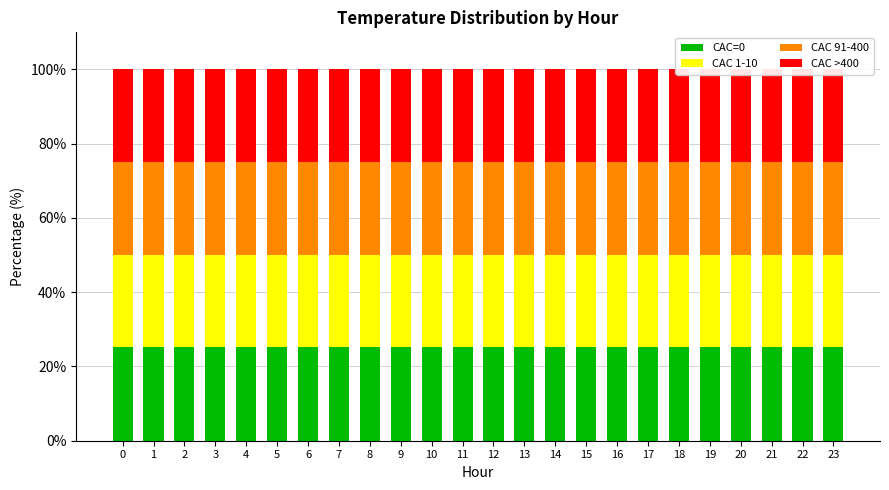

What is the value of the CAC=0 bar at the 24th from the left?

25.2